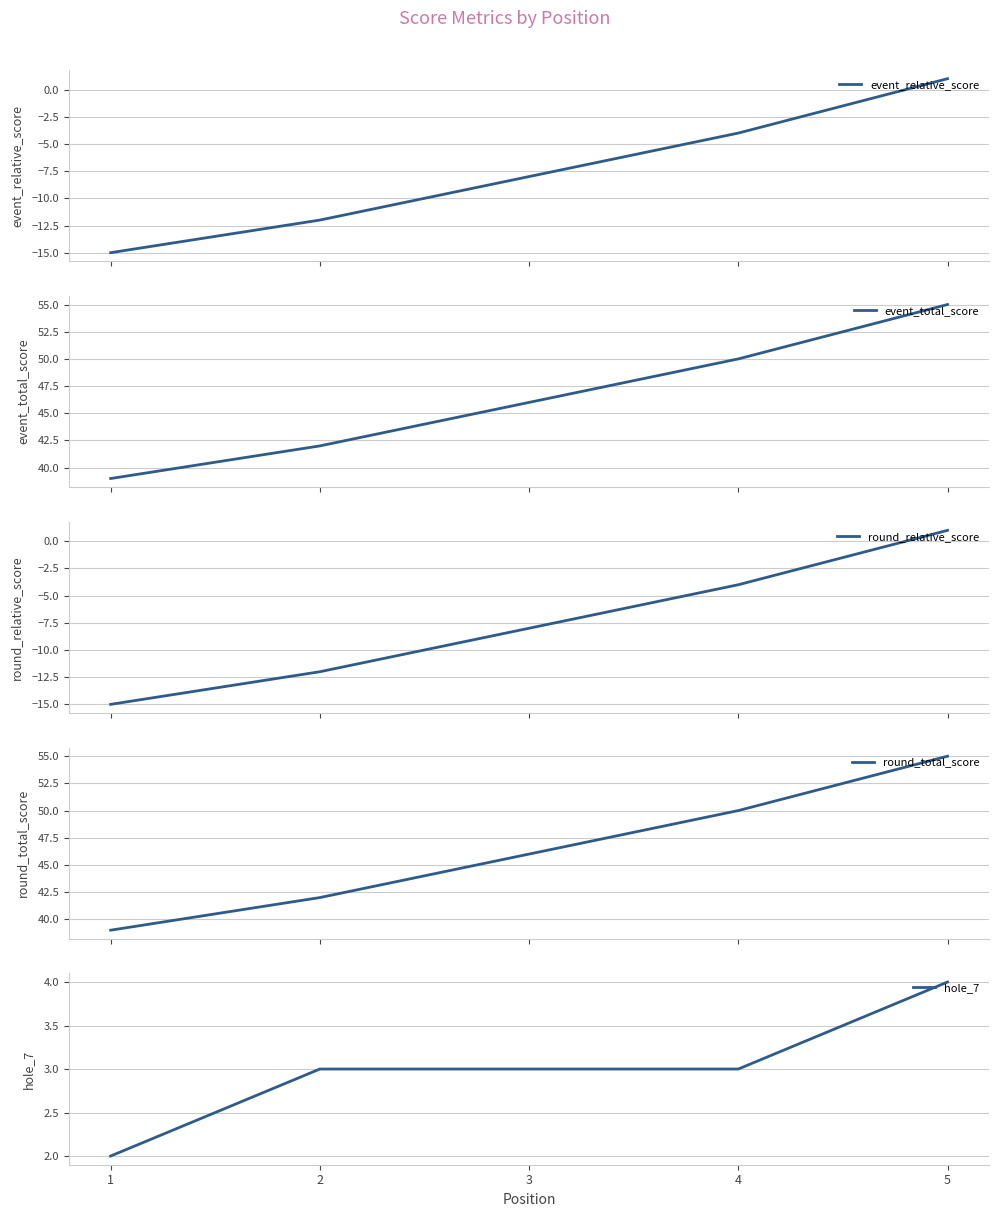

True or false: round_relative_score and round_total_score intersect in this chart.

False